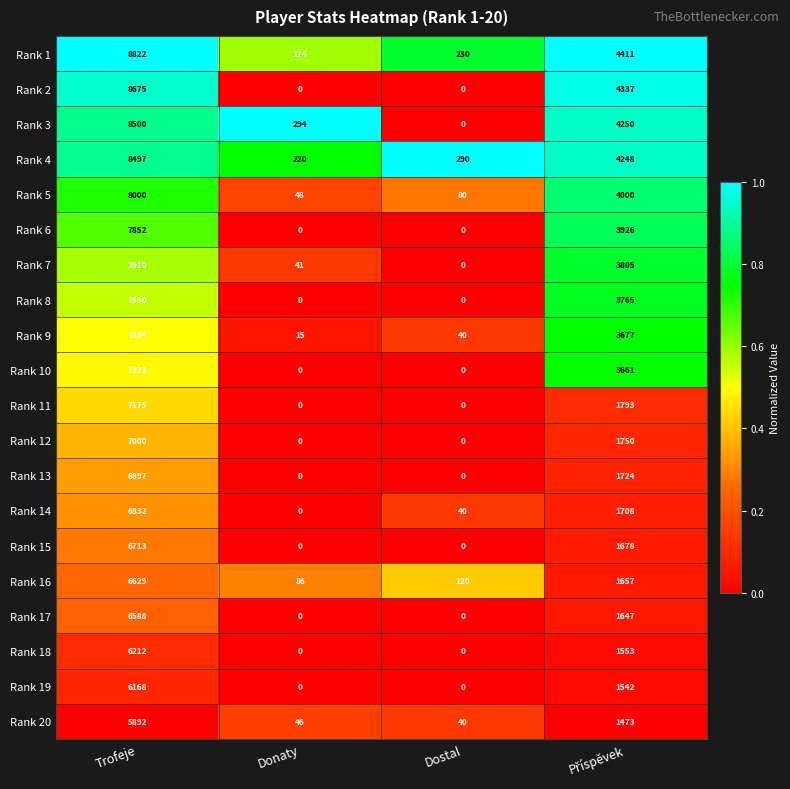

How many Rank 10 values are between 0 and 7323?

4